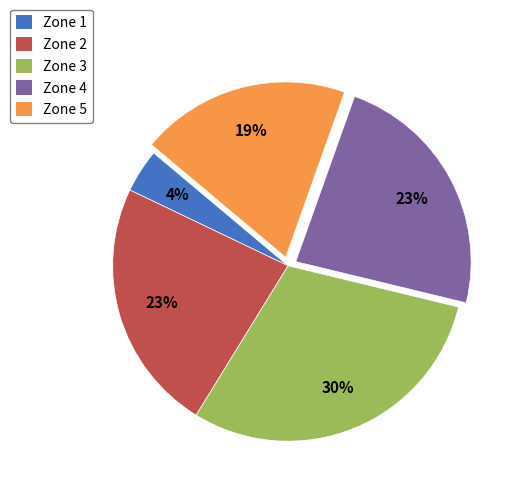

True or false: Zone 5 accounts for 19% of the total.

True